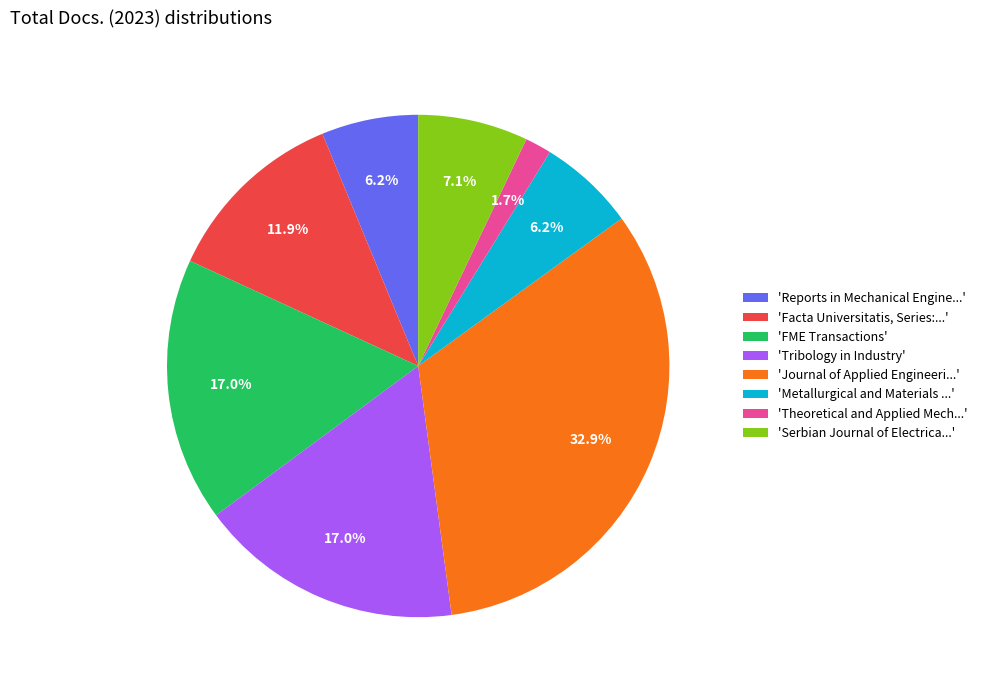

Do 'Metallurgical and Materials ...' and 'Facta Universitatis, Series:...' together represent more than half of the pie?

No